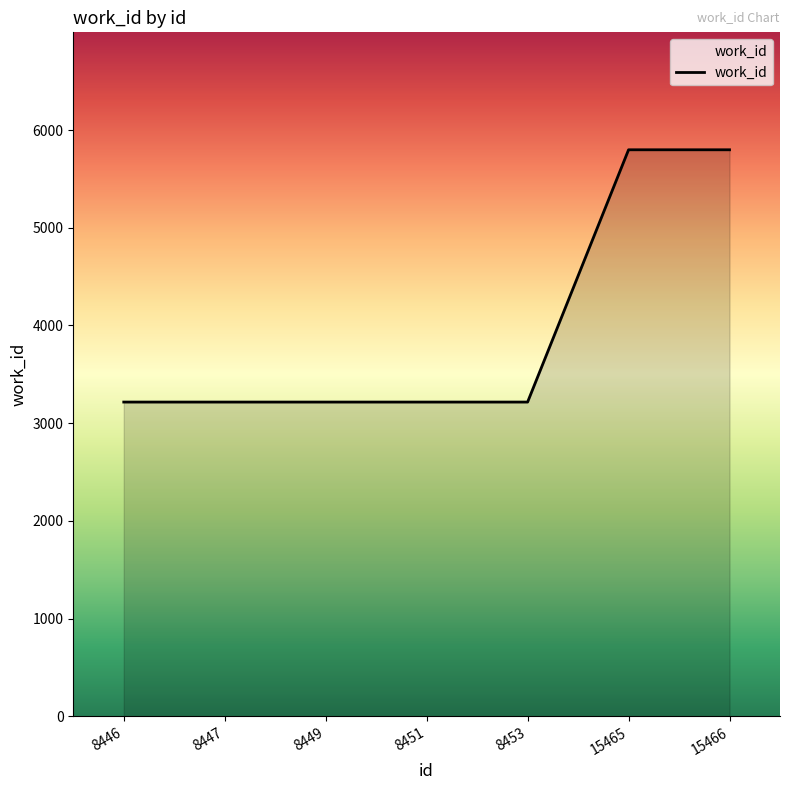

Read the value at 8446, to the nearest 100.

3200